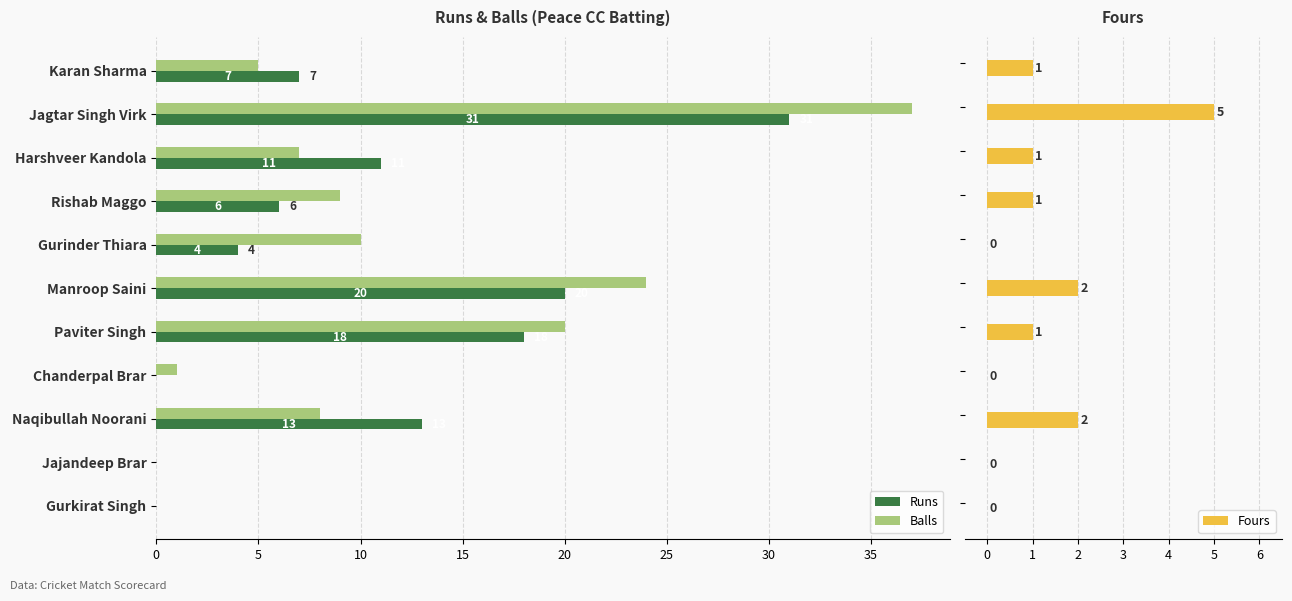

What value does the Balls series have at Jagtar Singh Virk?

37